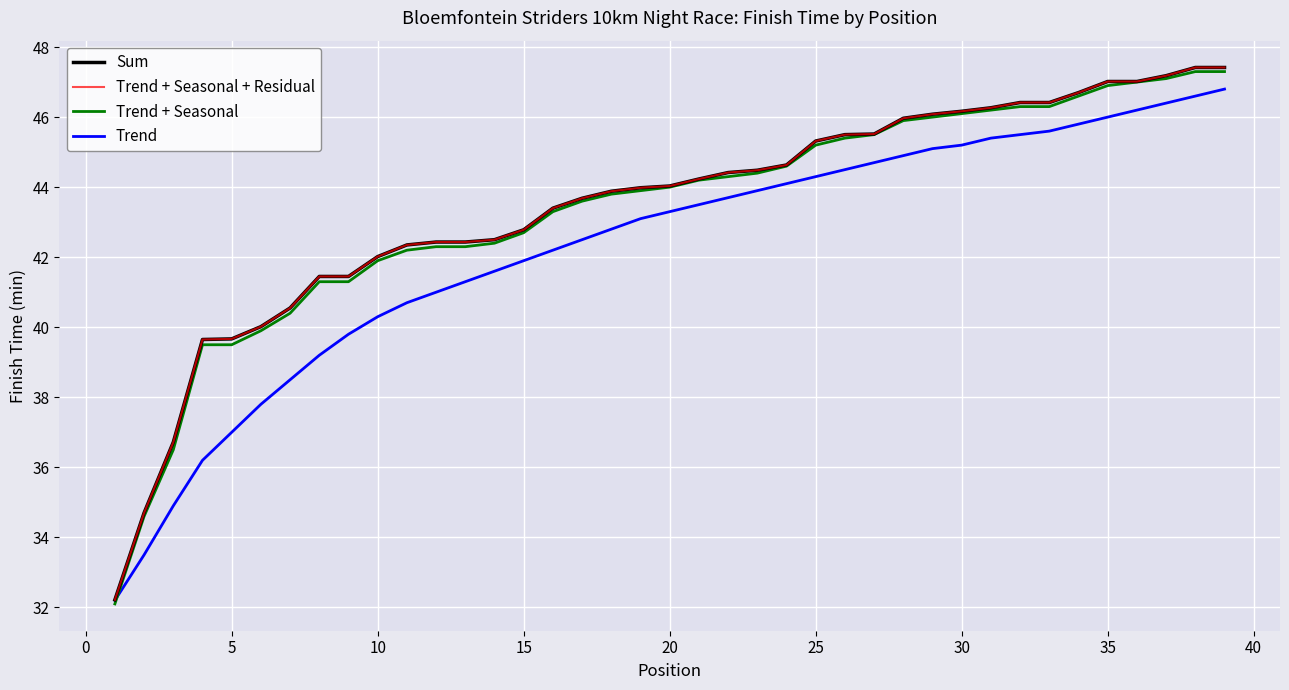

Is this an area chart (filled region under the line)?

No